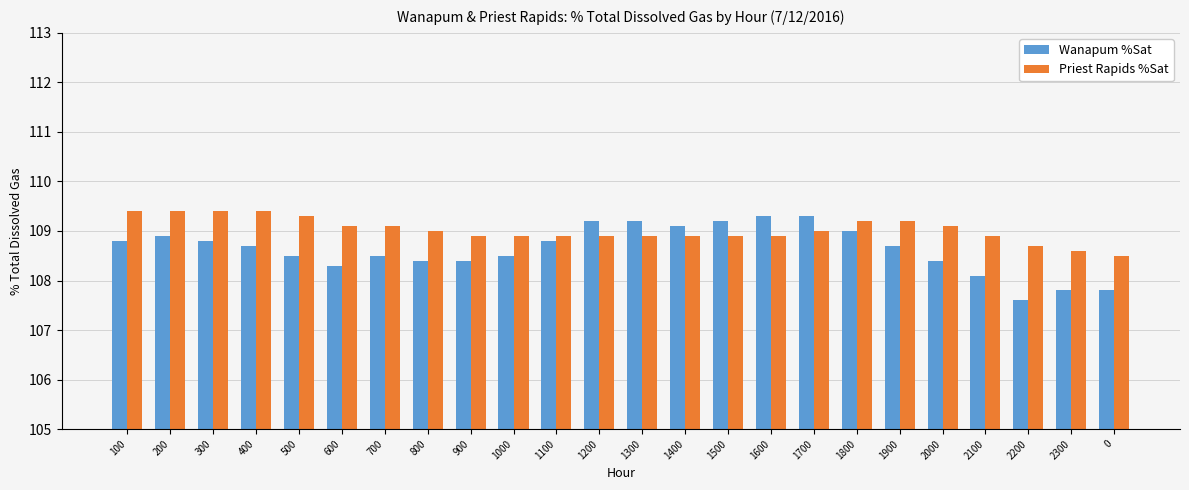

Where is Wanapum %Sat nearest to the value 108?

2100